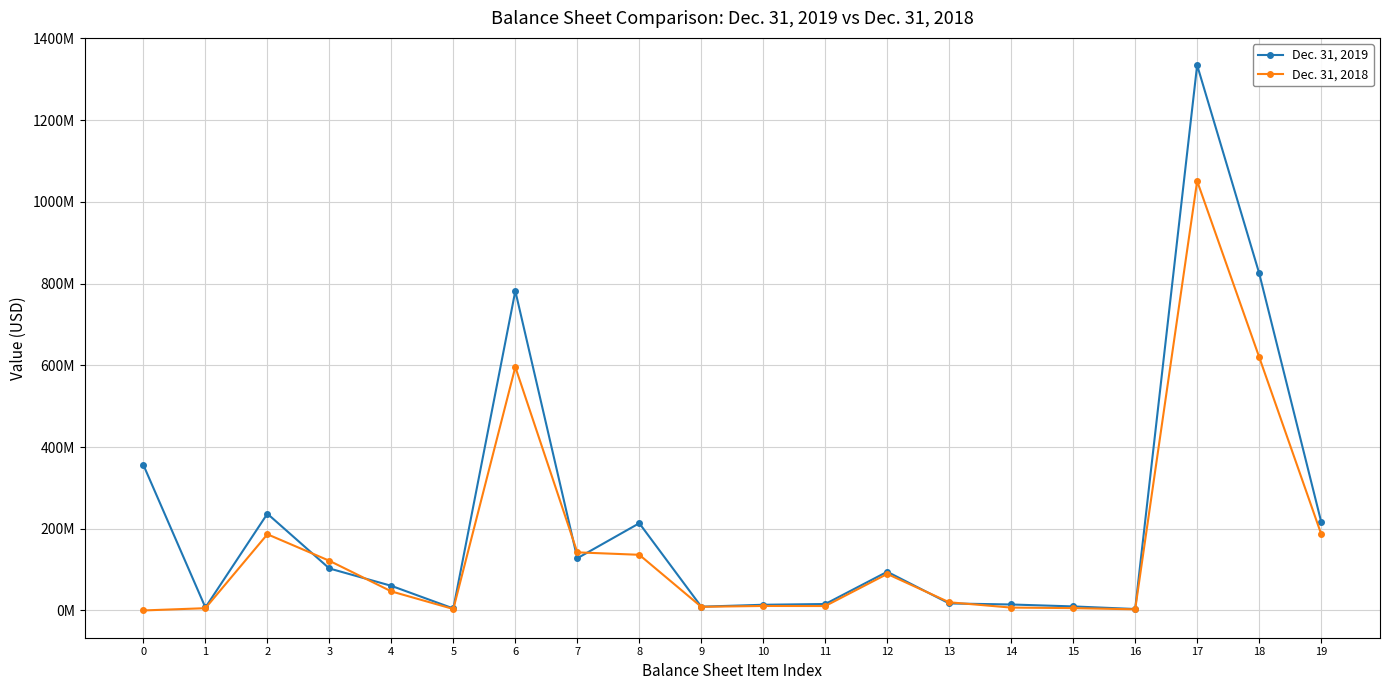

At which label does Dec. 31, 2018 first exceed 46617655?

2